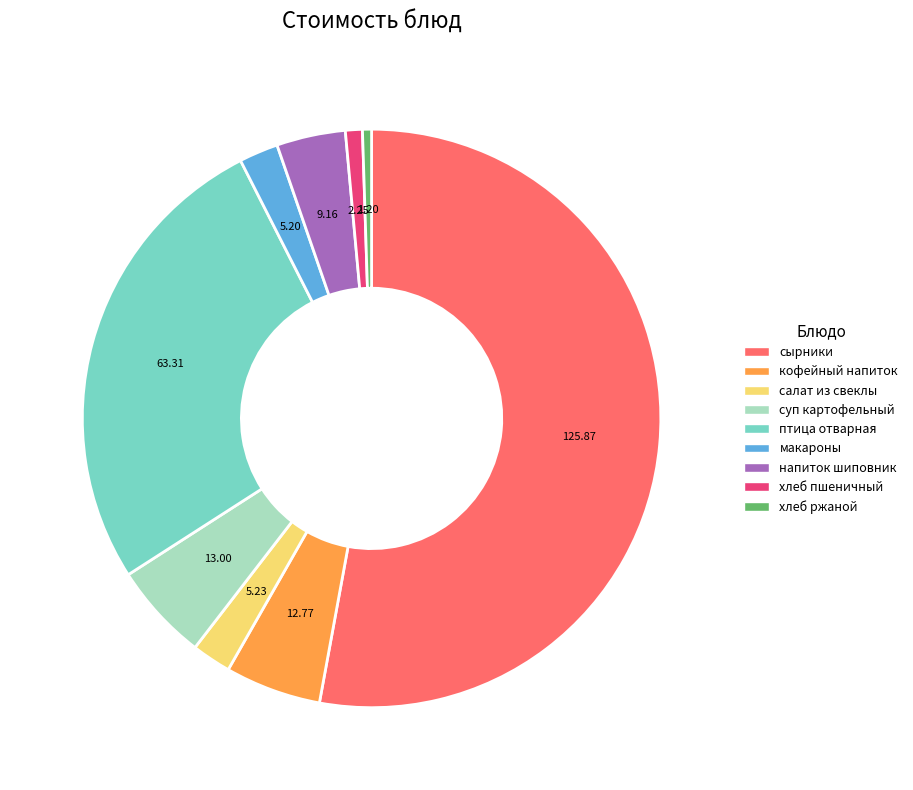

What is the largest slice in the pie chart?

сырники